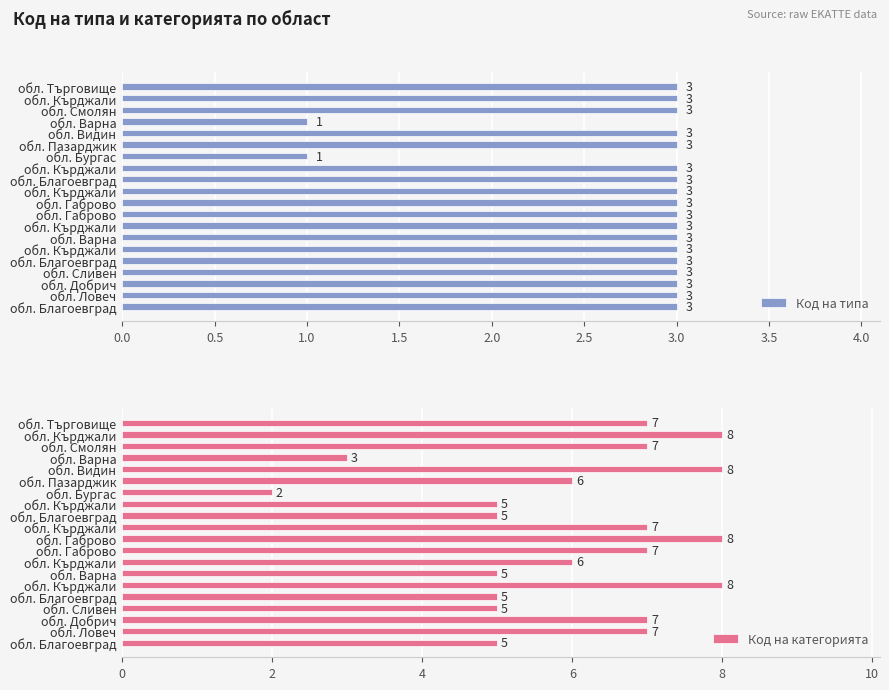

Which series has the widest spread of values?

Код на категорията